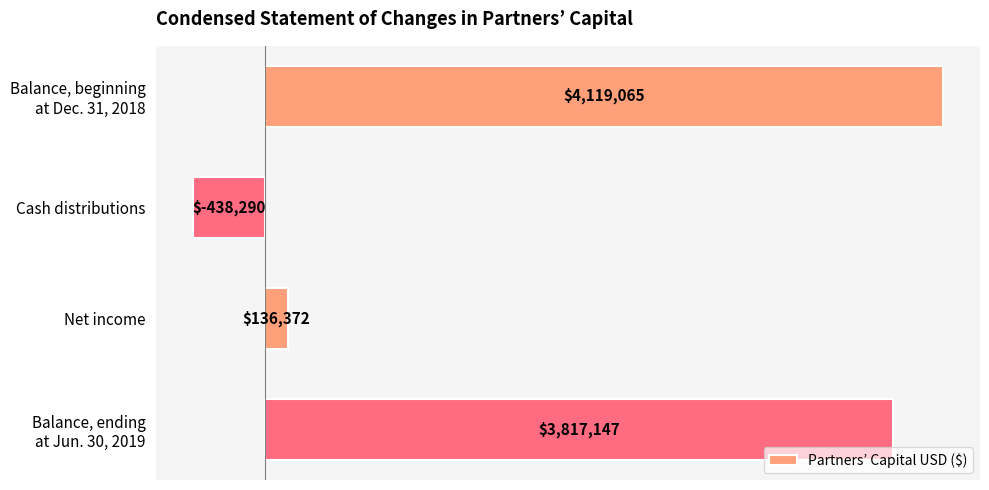

Which category has the lowest value across all series?

Cash distributions